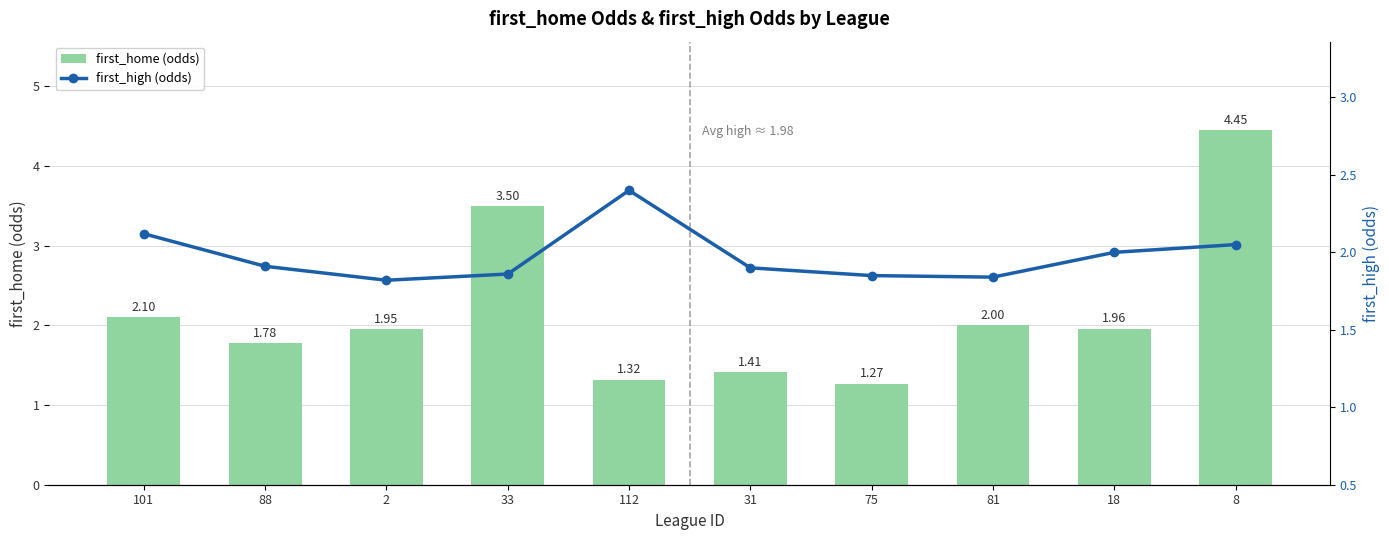

Reading right to left, extract all data points from this chart.

first_home (odds): 8=4.5	18=2.0	81=2.0	75=1.3	31=1.4	112=1.3	33=3.5	2=1.9	88=1.8	101=2.1
first_high (odds): 8=2.0	18=2.0	81=1.8	75=1.9	31=1.9	112=2.4	33=1.9	2=1.8	88=1.9	101=2.1